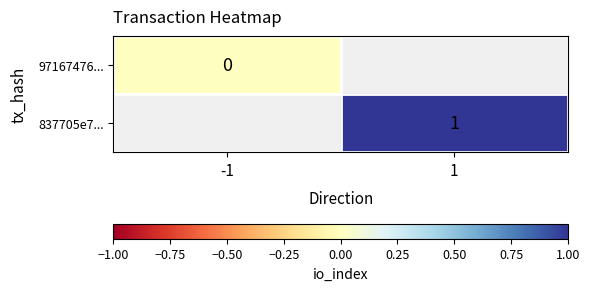

The 837705e7... series shows 0.6 at 1. True or false?

False